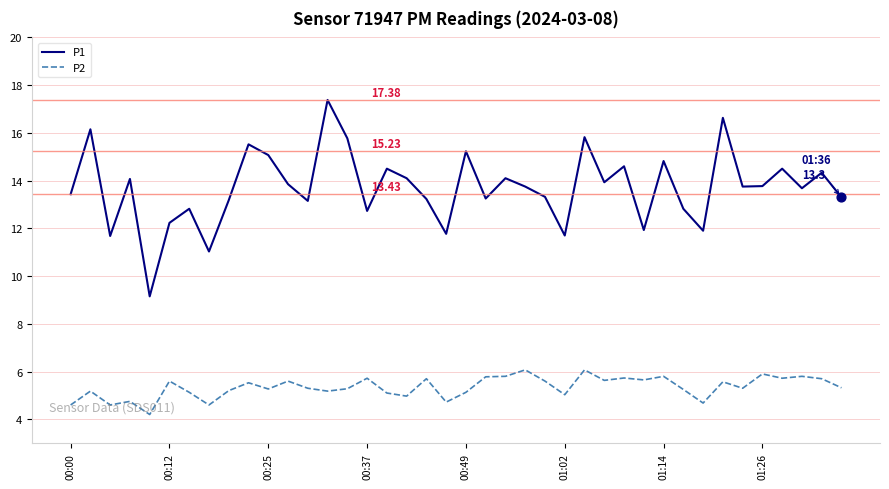

At how many categories does at least one series exceed 13?

29